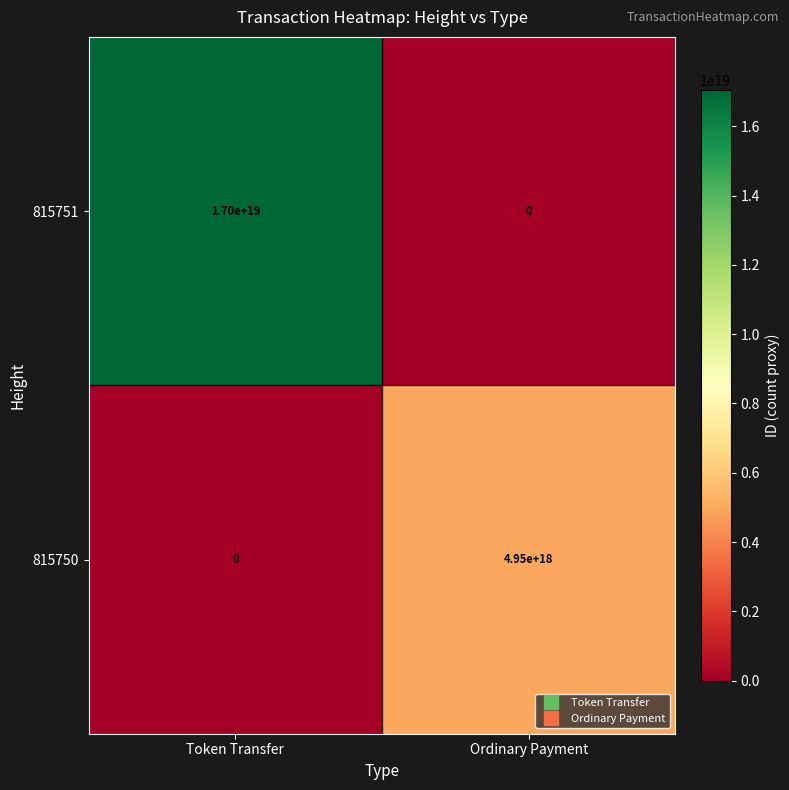

Which series has the widest spread of values?

815751